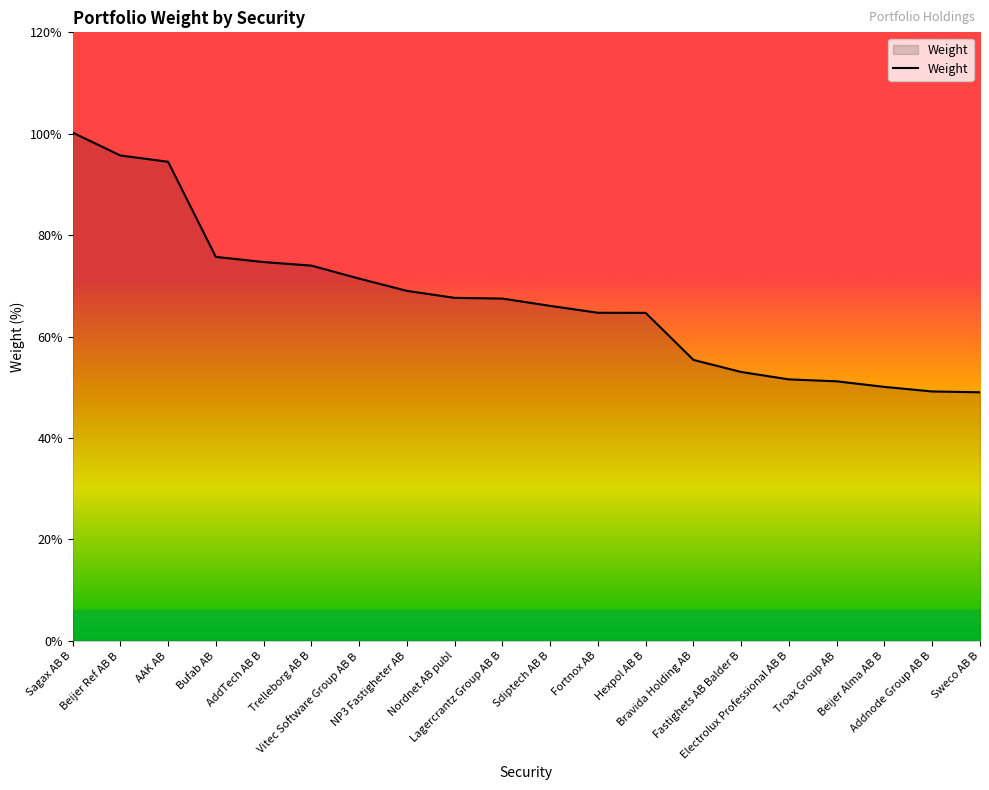

The chart shows a value of 0.9 at Hexpol AB B. True or false?

False